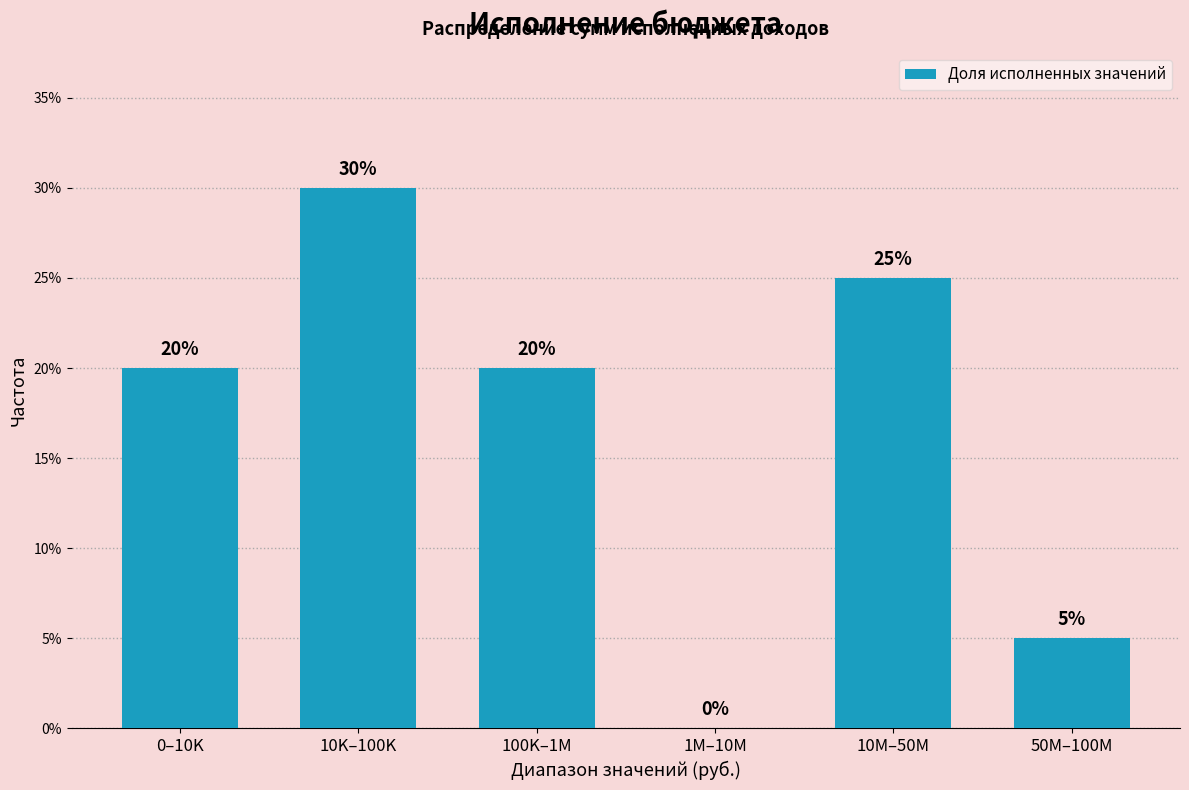

Reading left to right, extract all data points from this chart.

0–10K=20	10K–100K=30	100K–1M=20	1M–10M=0	10M–50M=25	50M–100M=5